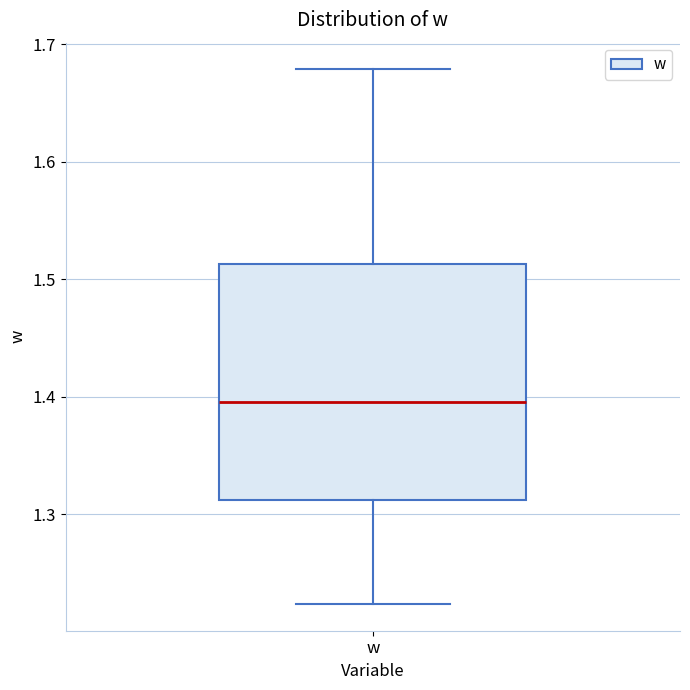

Read this box plot against the y-axis: the position of the median line, the range covered by the box, and the ends of both whiskers. The values are not printed on the chart, so give them approximately, as read against the axis.

median 1.40, box 1.31 to 1.51, whiskers 1.22 to 1.68